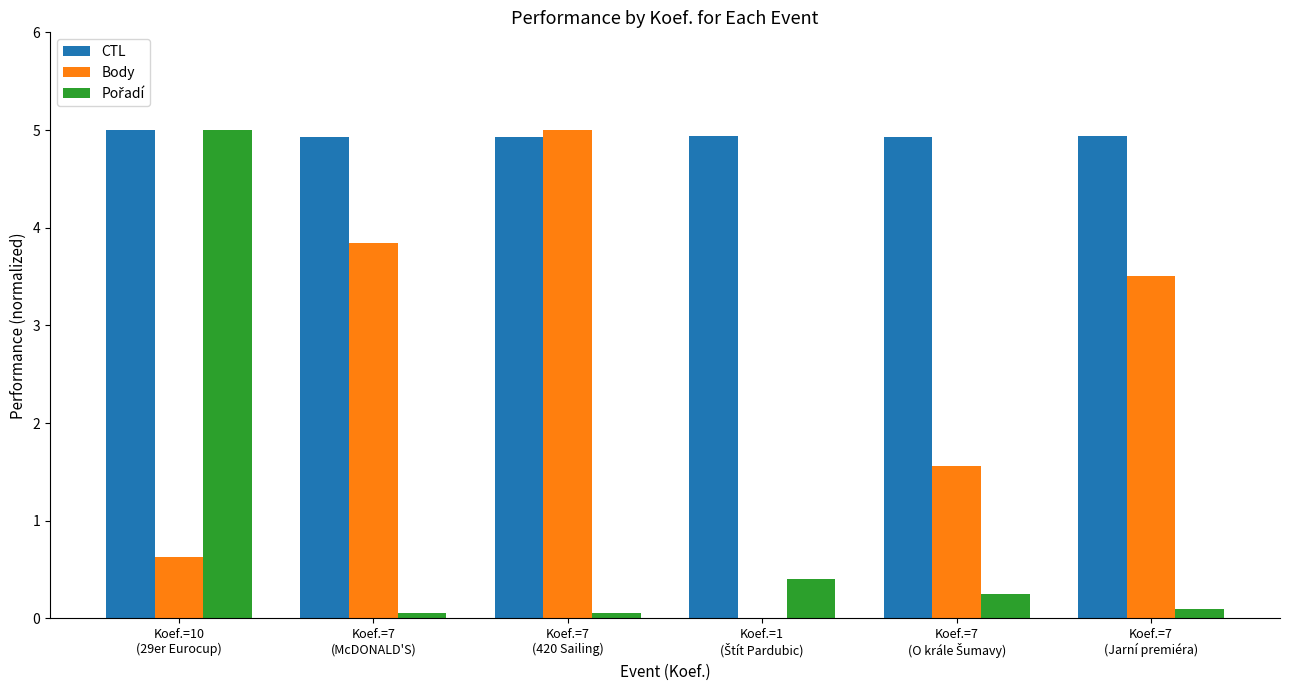

What is the maximum value for Body?

5.0